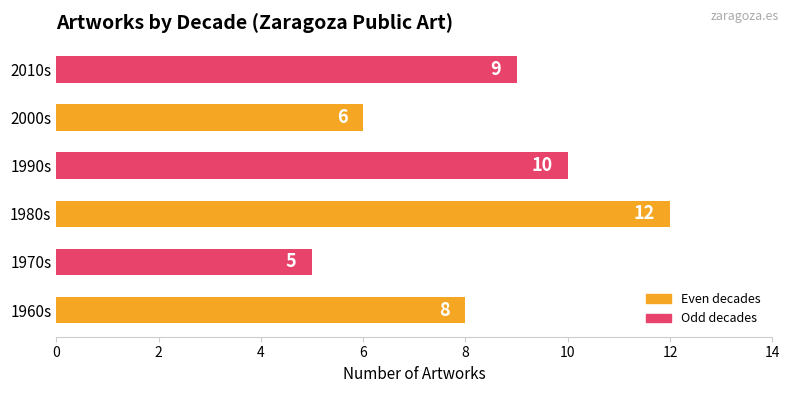

Rank the categories by value from highest to lowest.

1980s, 1990s, 2010s, 1960s, 2000s, 1970s